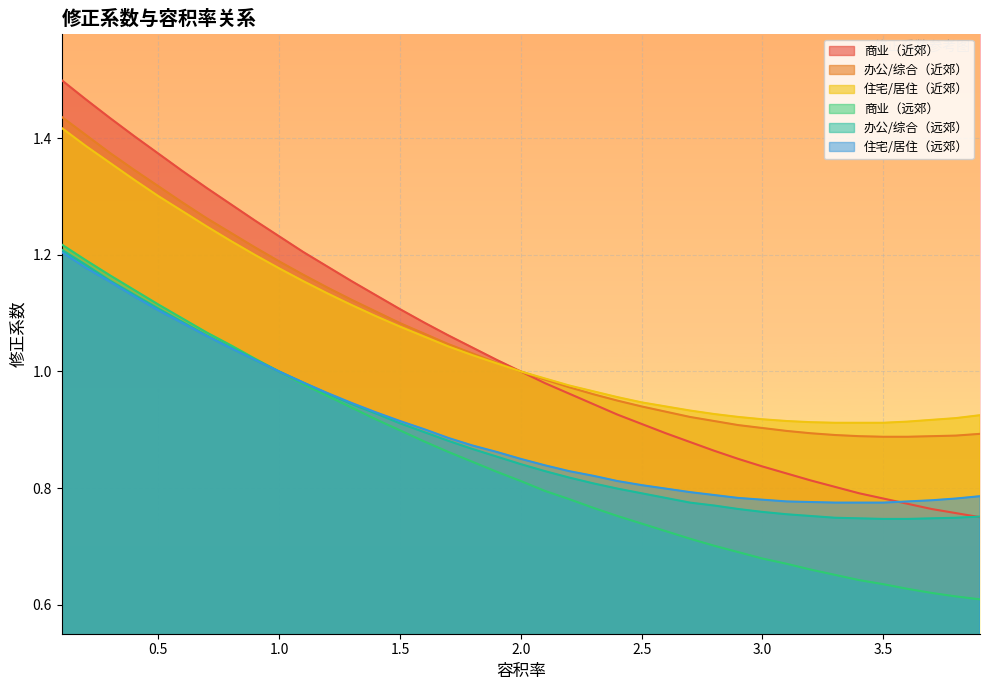

Where is 商业（远郊） nearest to the value 0?

3.9